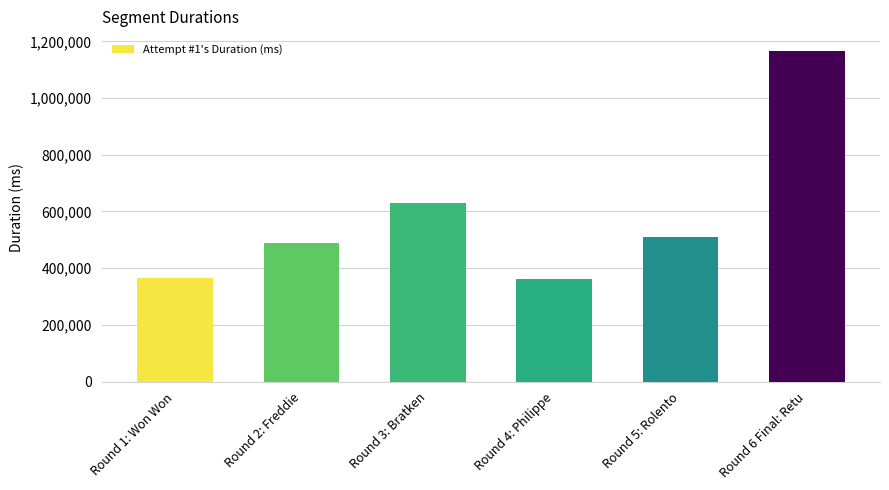

Is it true that the value at Round 6 Final: Retu is 455242?

False